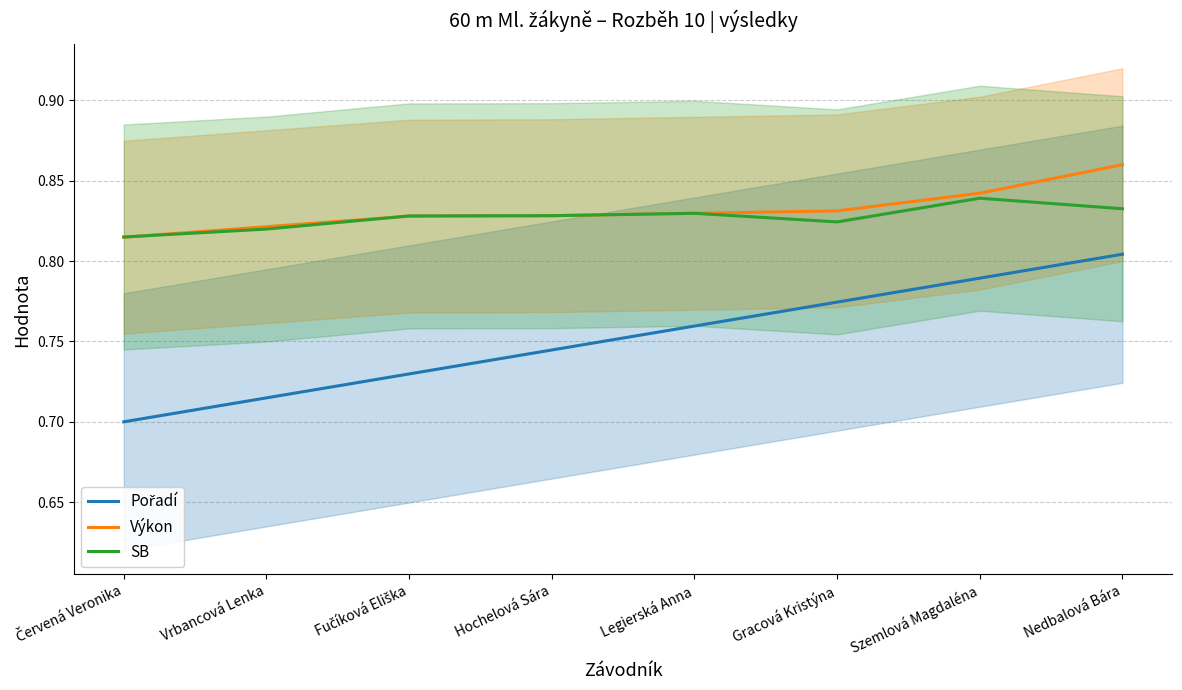

What is the label of the 8th point from the left?

Nedbalová Bára